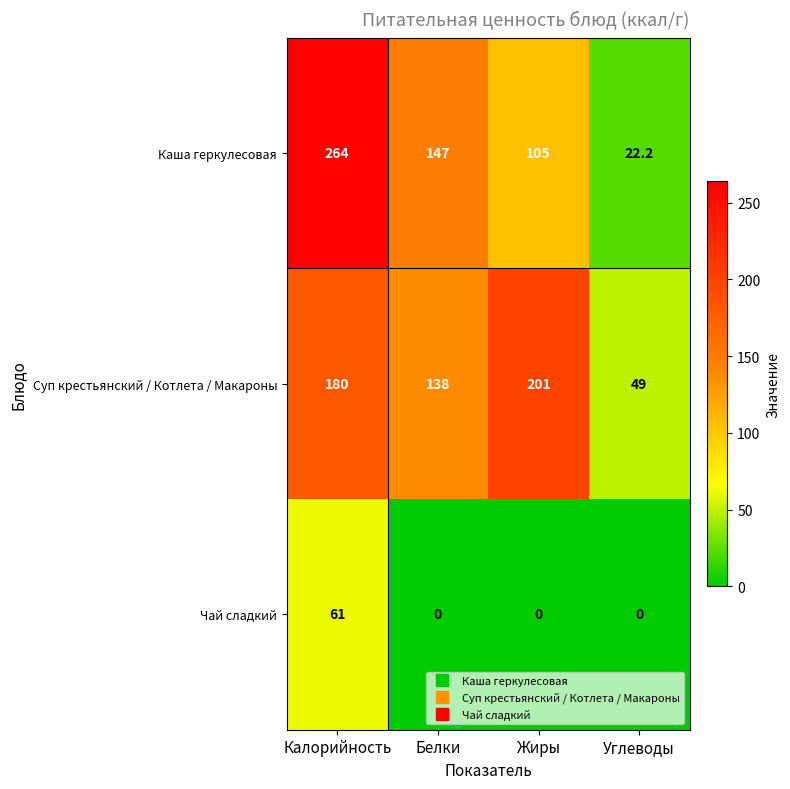

How many data points does each series have?

4